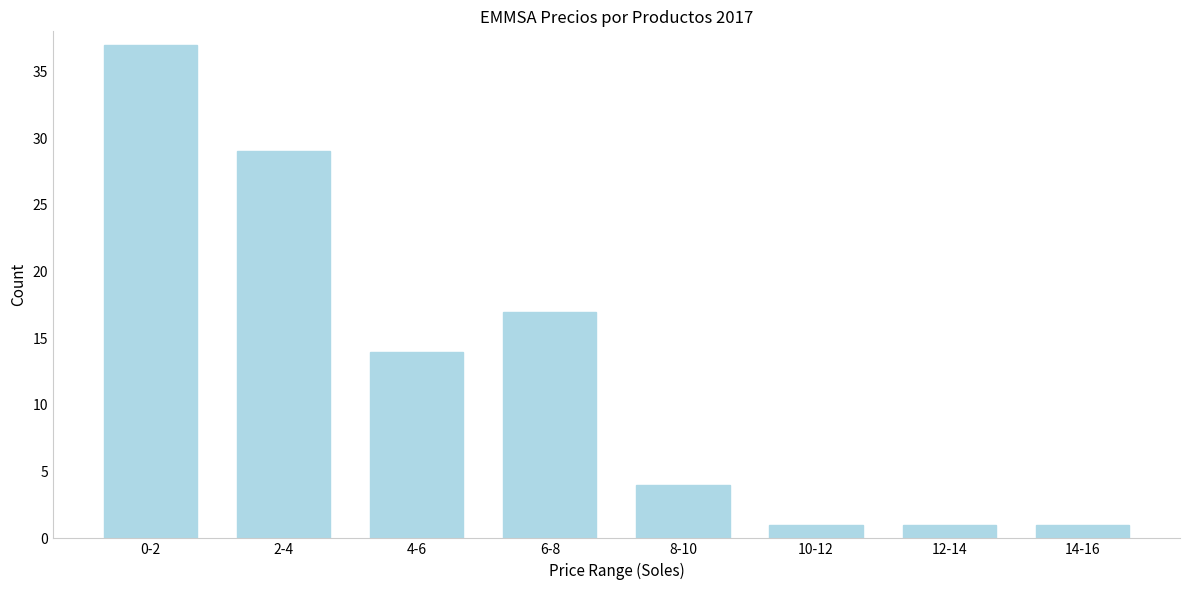

Reading left to right, what are all the values shown in this chart?

0-2=37	2-4=29	4-6=14	6-8=17	8-10=4	10-12=1	12-14=1	14-16=1